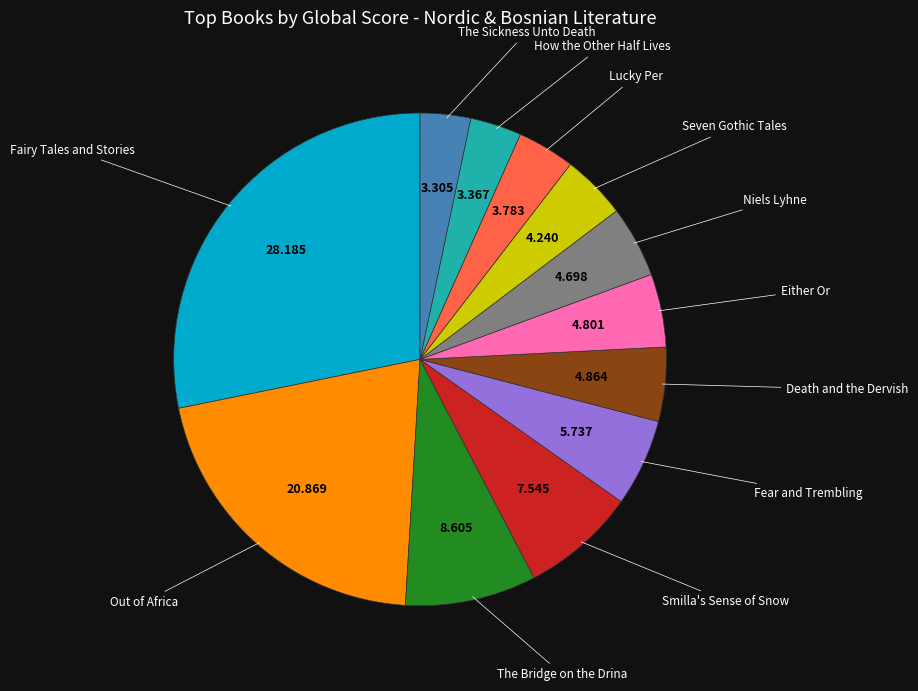

Does any single category account for the majority?

No